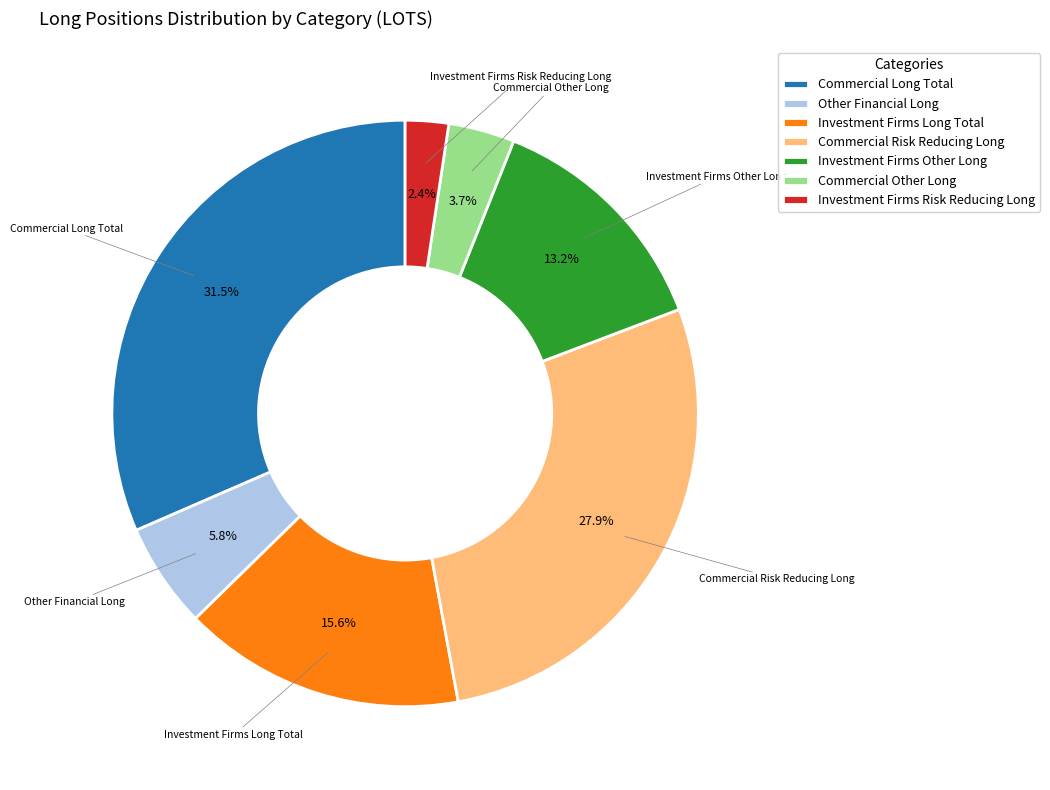

To the nearest percent, what is the average slice percentage?

14%